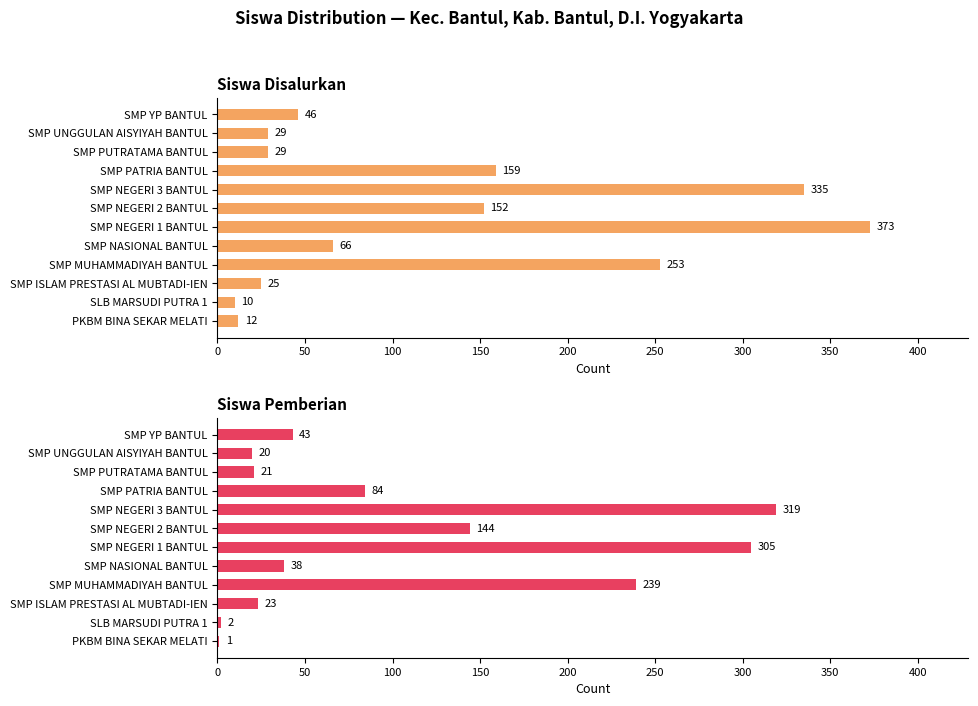

Which series has the largest range (max minus min)?

Siswa Disalurkan